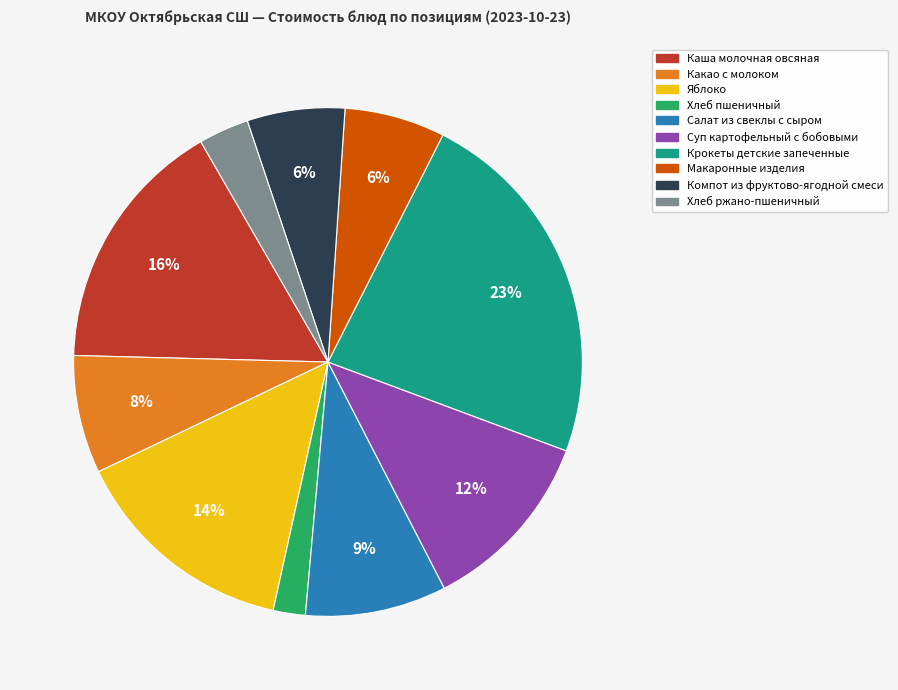

To the nearest percent, what portion does Каша молочная овсяная represent?

16%